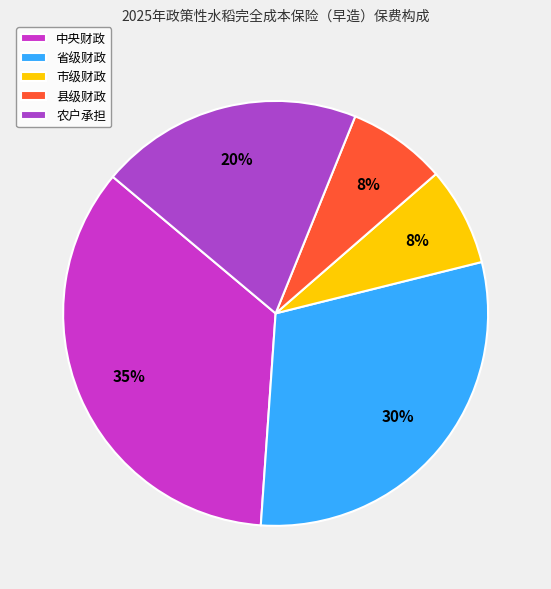

What is the largest slice in the pie chart?

中央财政